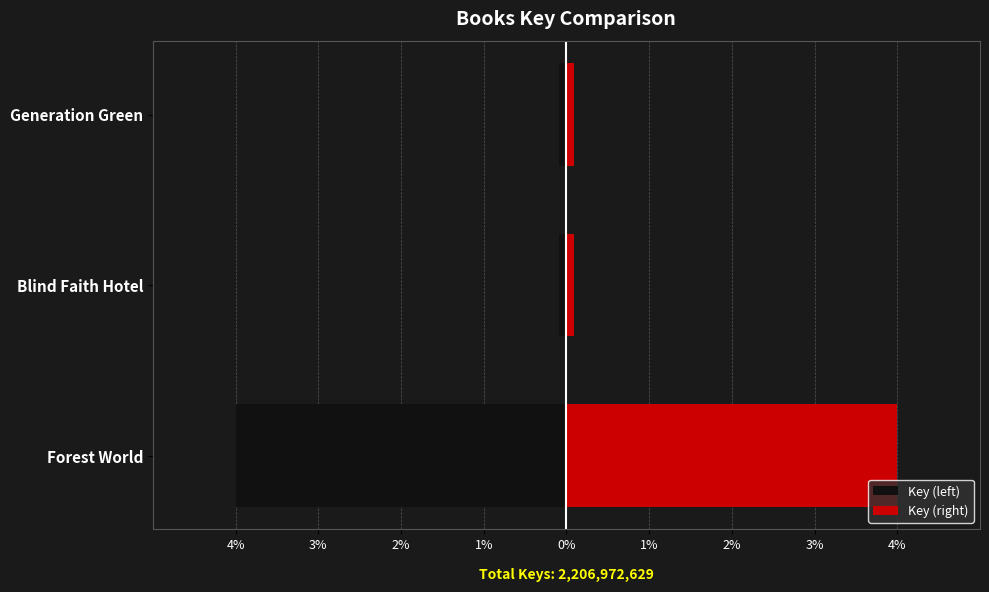

Which series changed the most between Forest World and Generation Green?

Key (left)